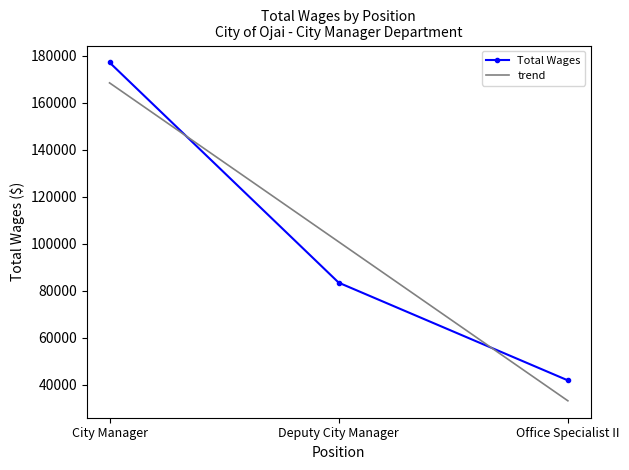

How many values are below 83398?

1